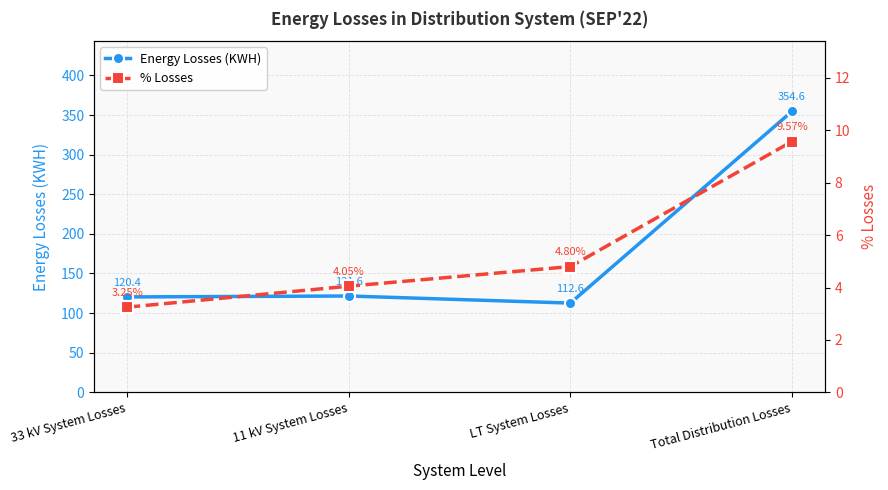

True or false: % Losses has more than 0 interior local peaks.

False